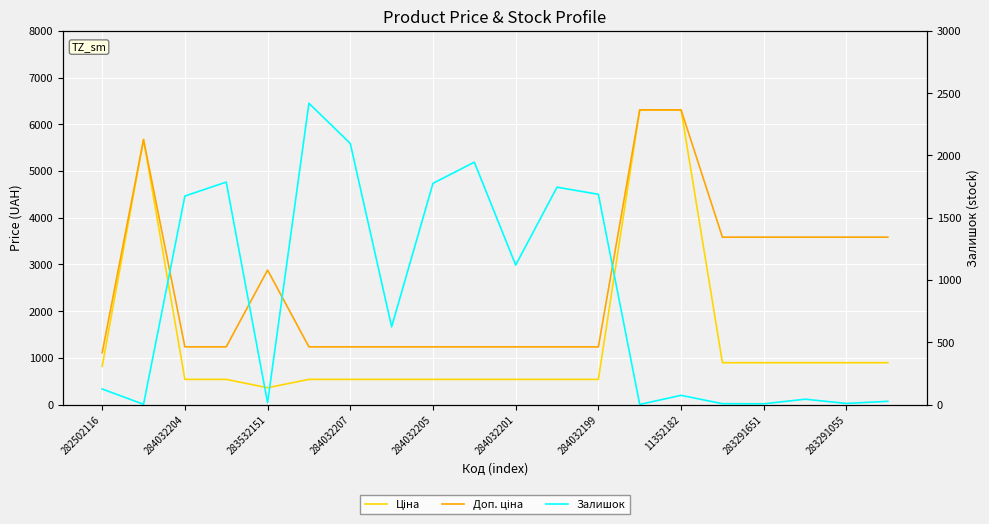

At which label is Ціна closest to 3334?

284032204